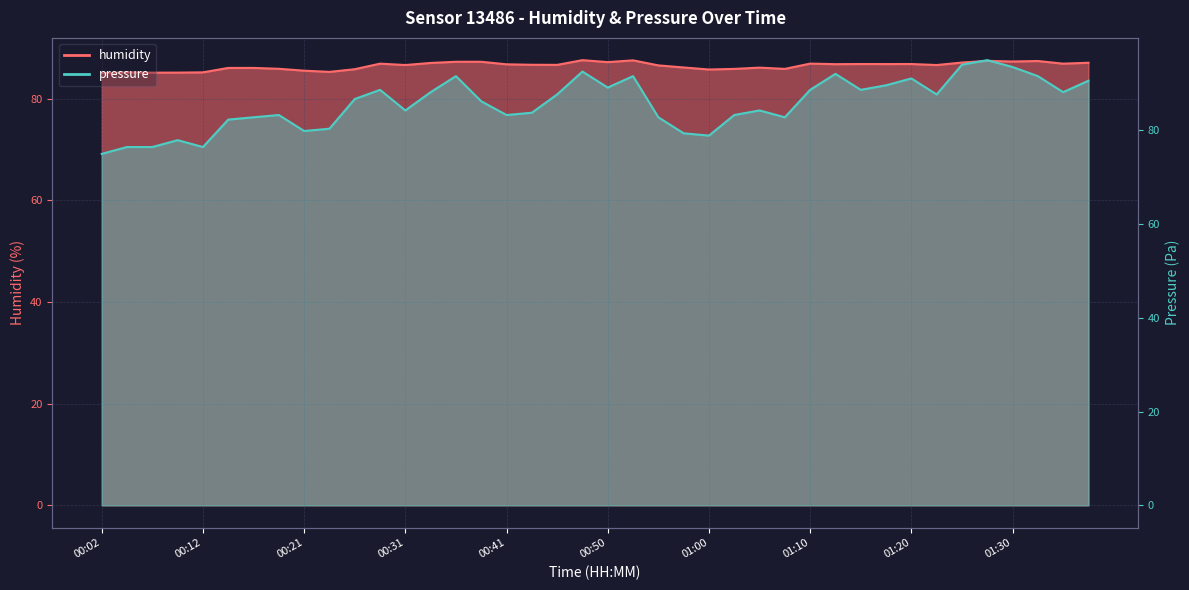

Rank the series by their maximum value, from lowest to highest.

humidity, pressure